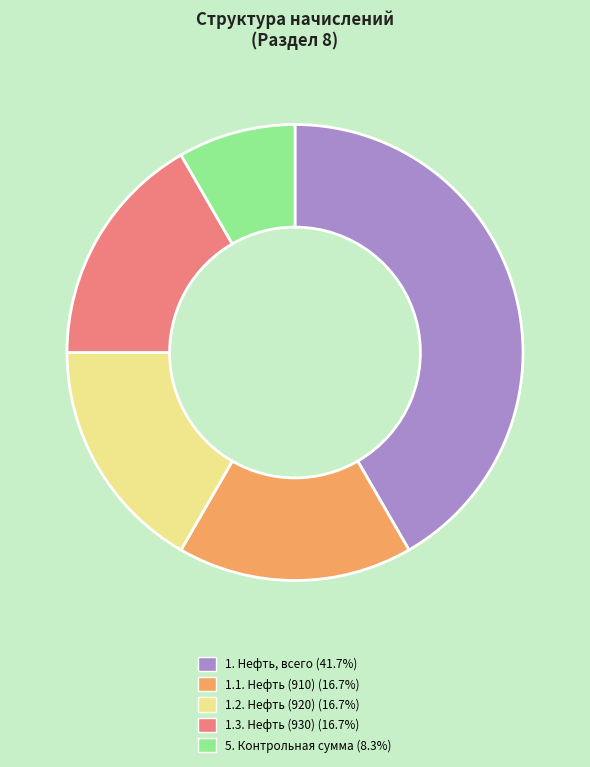

How many slices are in this pie chart?

5